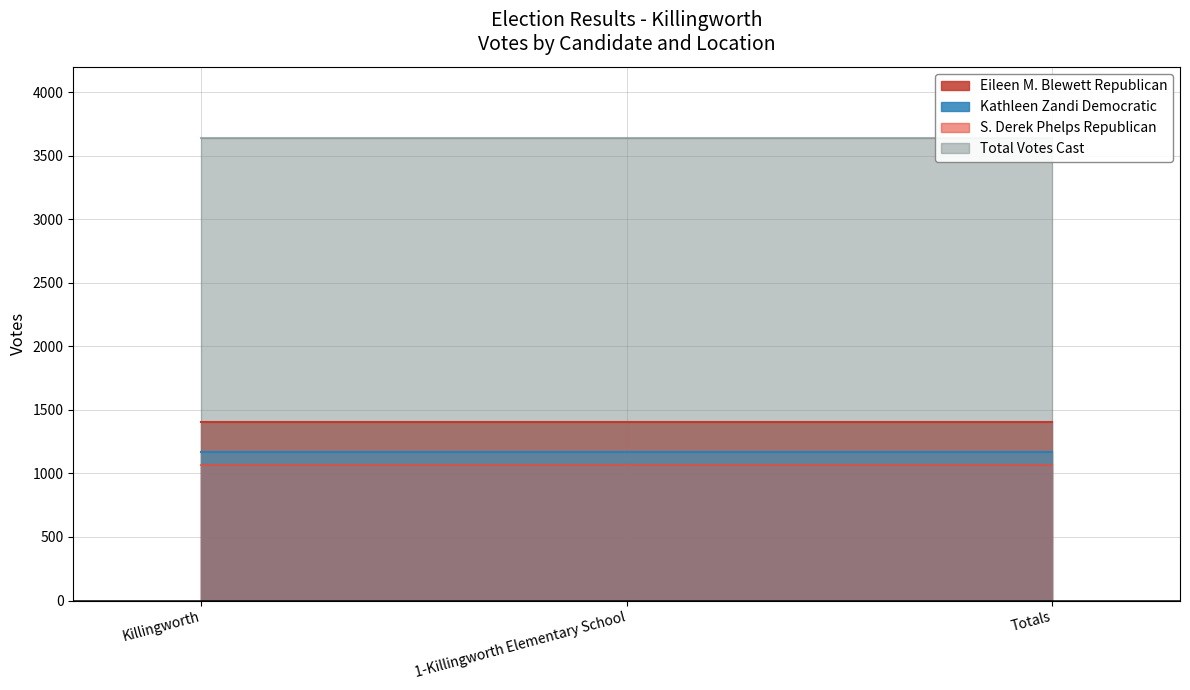

Which category has the lowest value in the S. Derek Phelps Republican series?

Killingworth